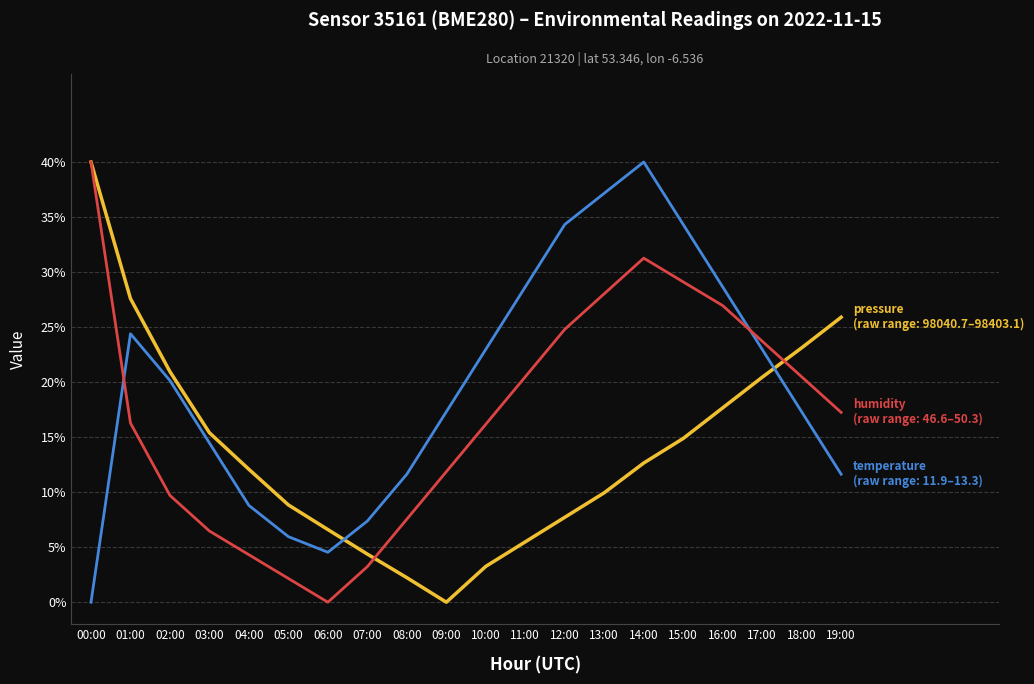

At which category is the sum across all series the highest?

14:00